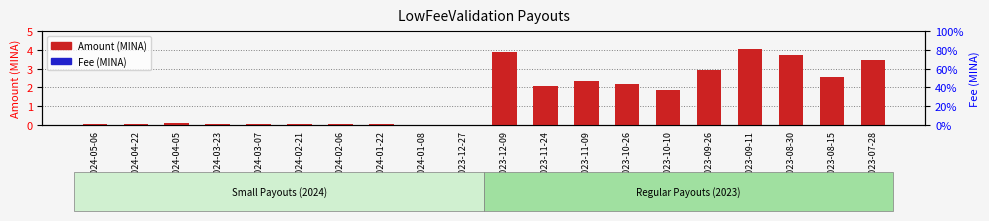

List the series in order of their peak value, highest first.

Amount, Fee